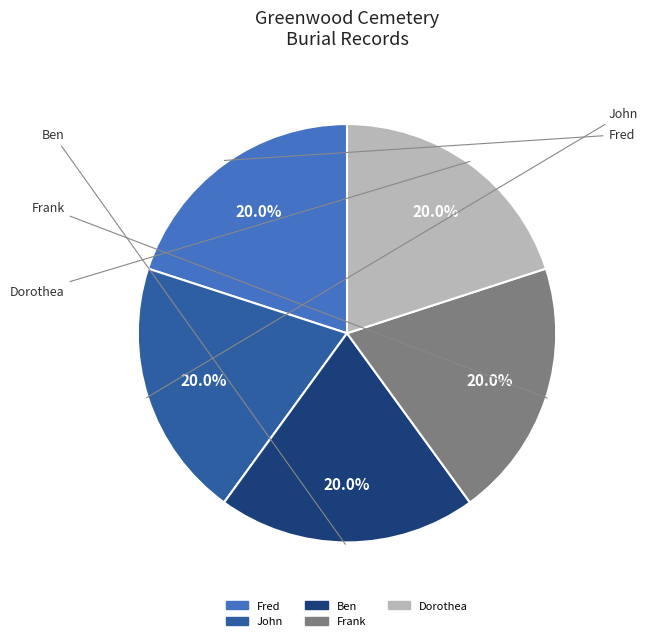

What percentage is NOT represented by Dorothea?

80.0%